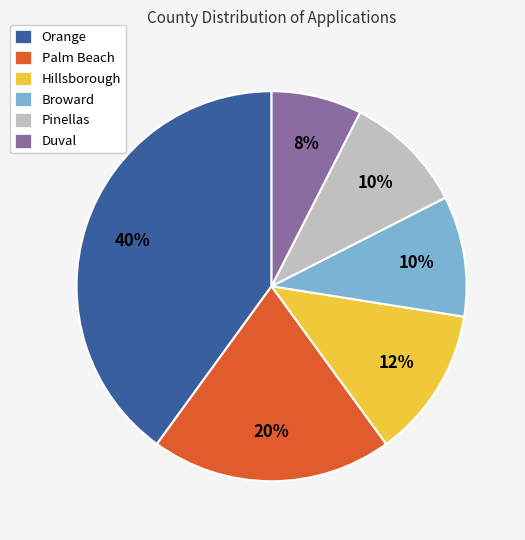

The Hillsborough slice represents 1% of the pie. True or false?

False